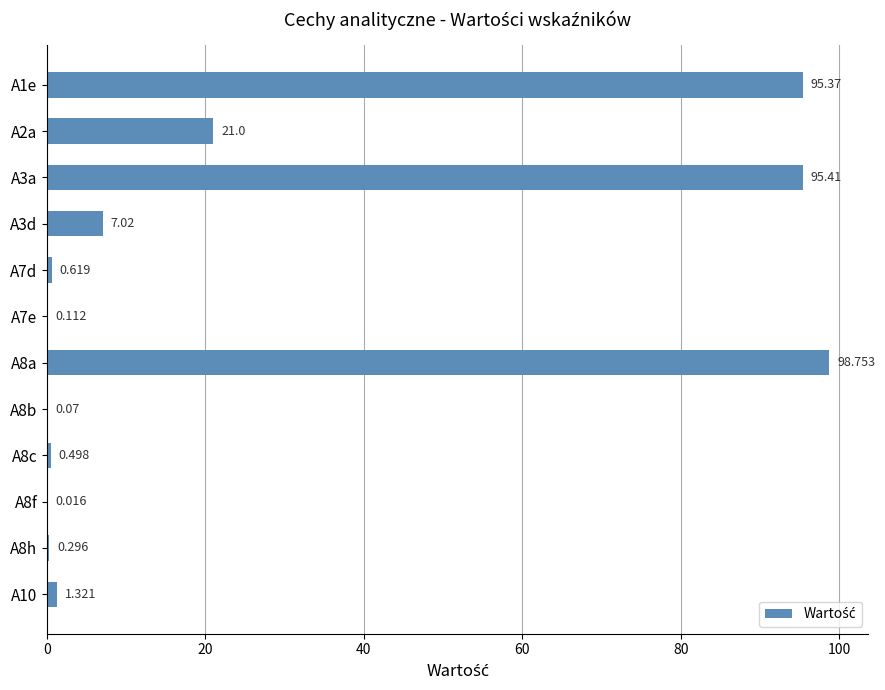

Are the bars horizontal?

Yes